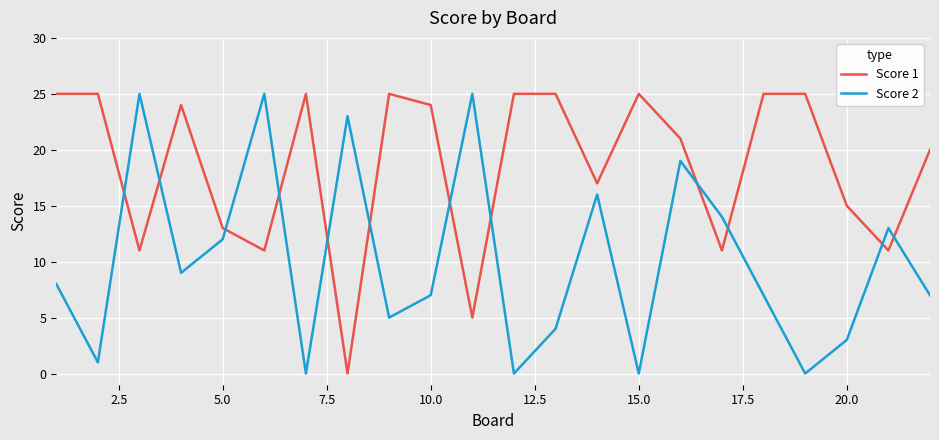

Which series has the largest total across all categories?

Score 1